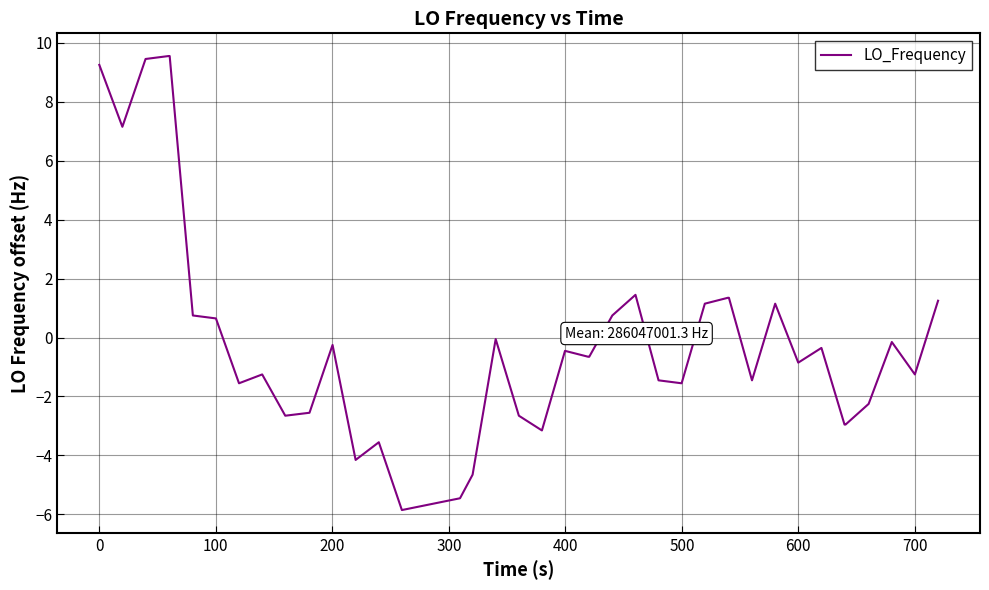

What is the difference between the maximum and minimum values?

15.4